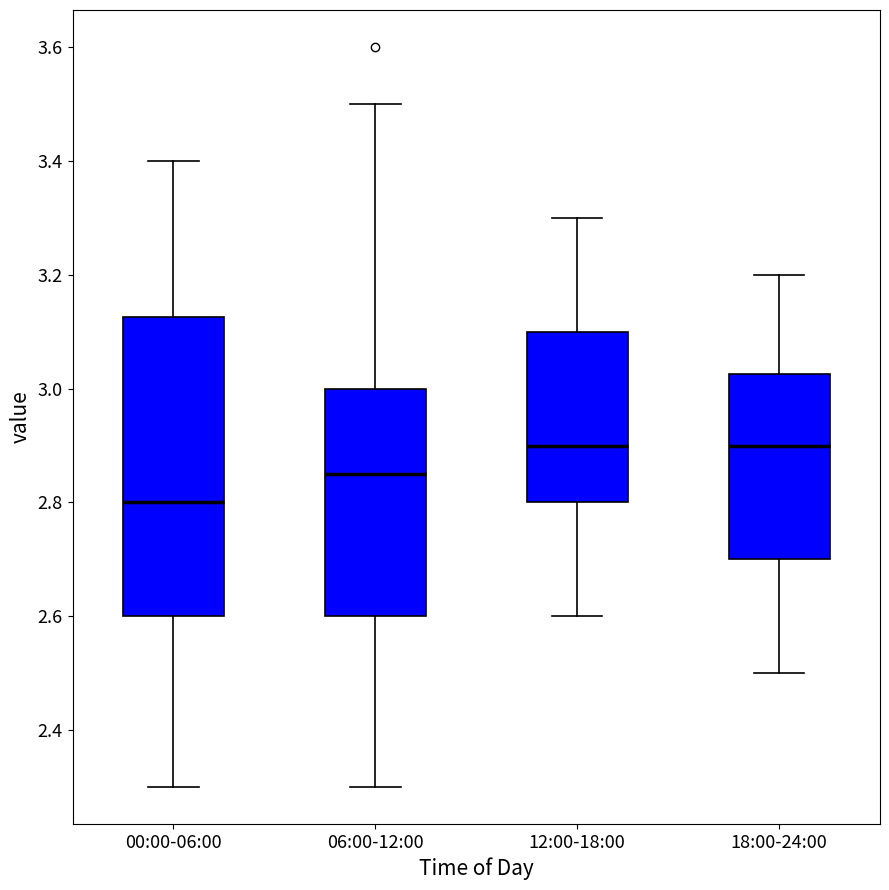

Reading left to right, transcribe this box plot: for each box, give where its median line is, the range the box spans, and where its two whiskers end, as read against the y-axis. The values are not printed on the chart, so give them approximately, as read against the axis.

00:00-06:00: median 2.80, box 2.60 to 3.12, whiskers 2.30 to 3.40
06:00-12:00: median 2.86, box 2.60 to 3.00, whiskers 2.30 to 3.50
12:00-18:00: median 2.90, box 2.80 to 3.10, whiskers 2.60 to 3.30
18:00-24:00: median 2.90, box 2.70 to 3.02, whiskers 2.50 to 3.20